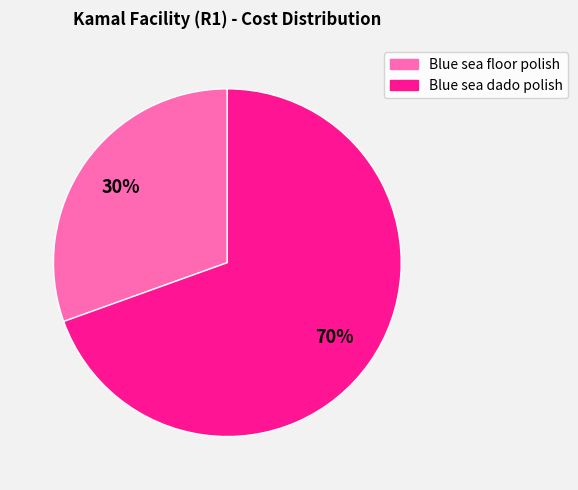

Is it true that Blue sea floor polish is 16% of the pie?

False